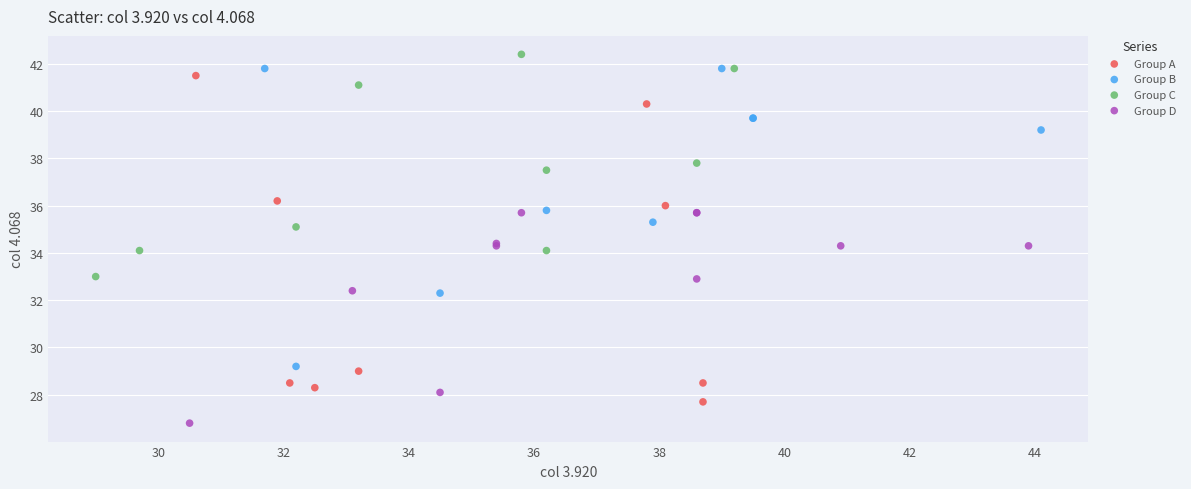

Which series contains the lowest Y value?

Group D